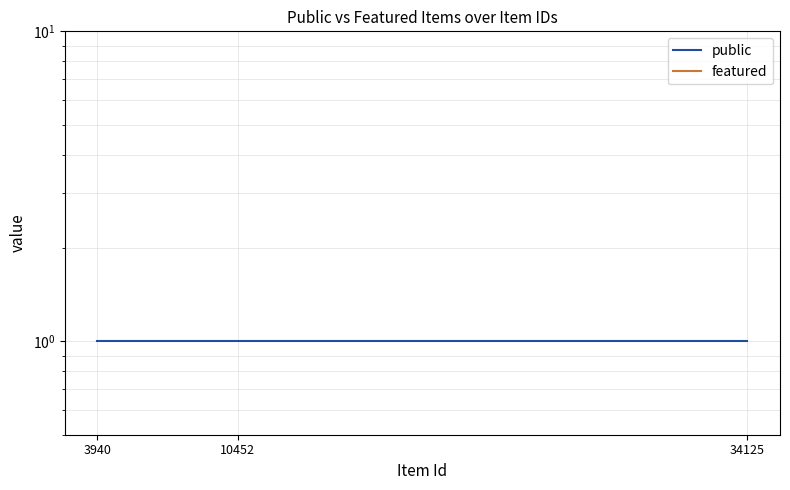

What is the sum of all public values?

3